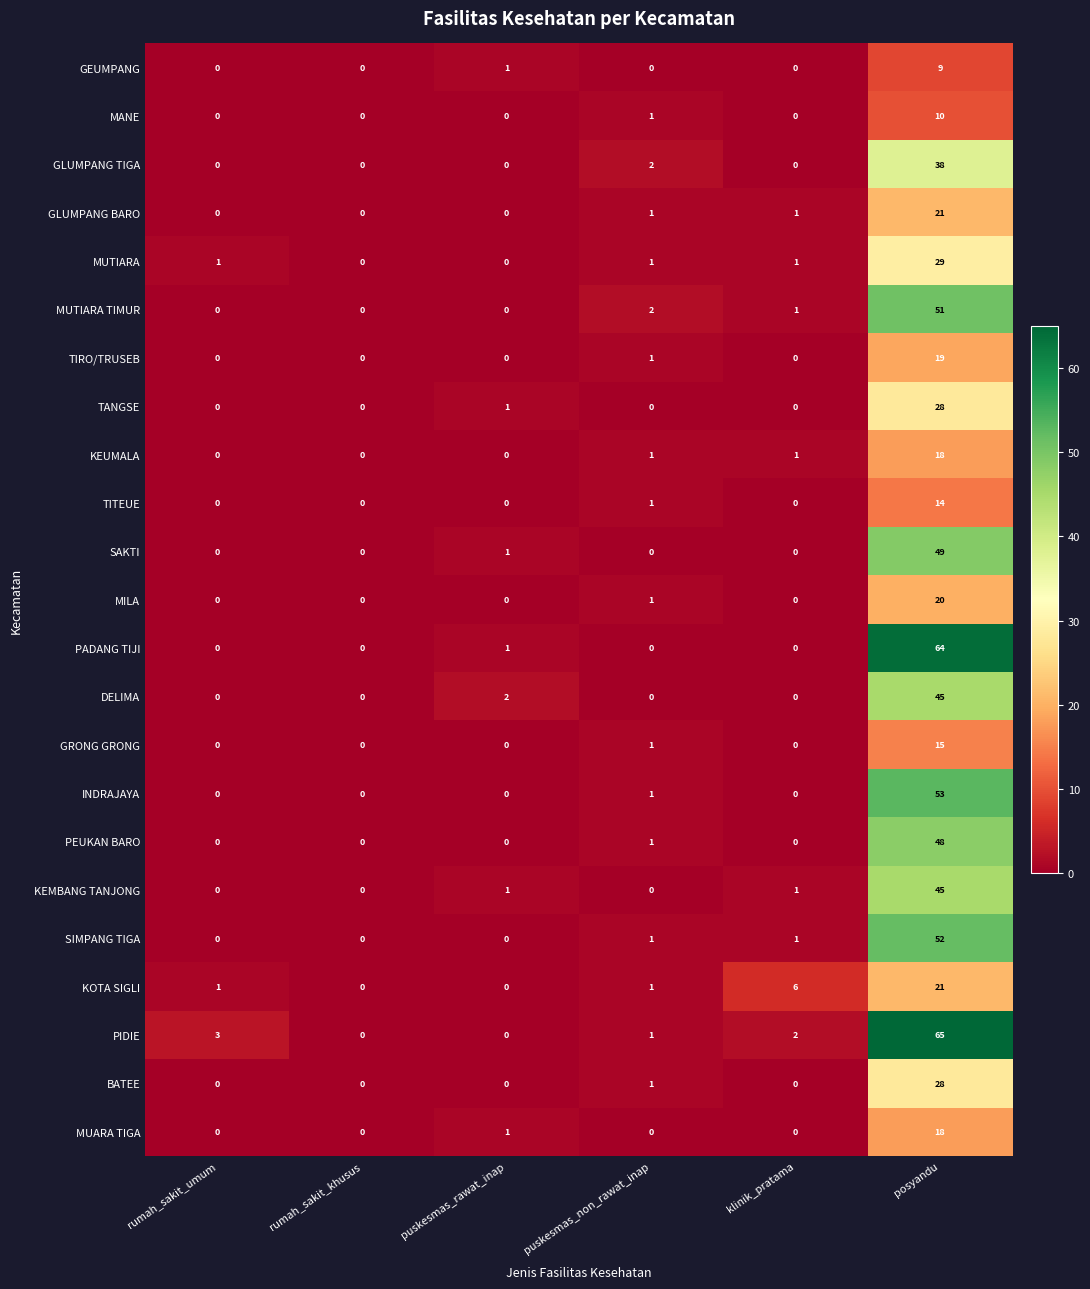

Which category has the highest value in the MUARA TIGA series?

posyandu